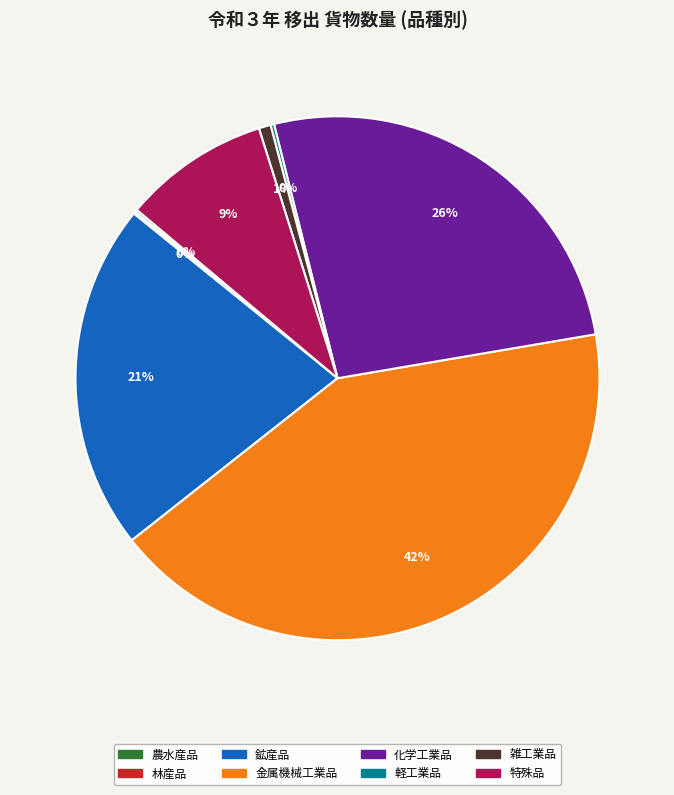

What is the largest slice in the pie chart?

金属機械工業品